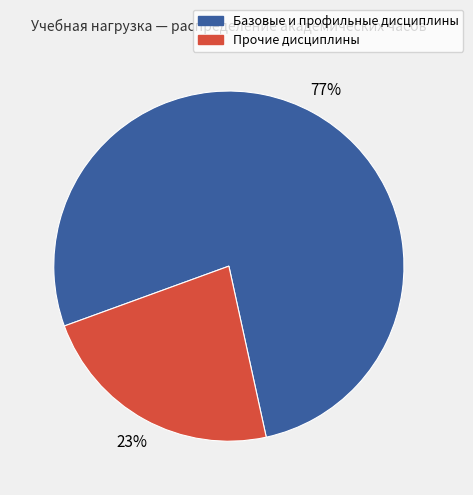

Which has a higher value, Прочие дисциплины or Базовые и профильные дисциплины?

Базовые и профильные дисциплины